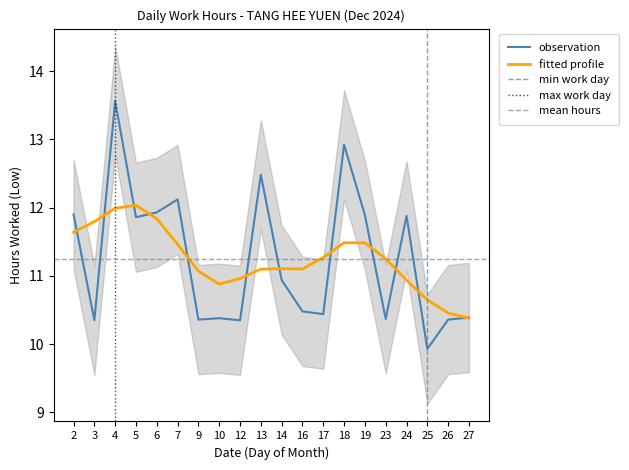

Reading left to right, list all the values displayed in this chart.

11.9	10.3	13.6	11.9	11.9	12.1	10.4	10.4	10.3	12.5	10.9	10.5	10.4	12.9	11.9	10.4	11.9	9.9	10.4	10.4